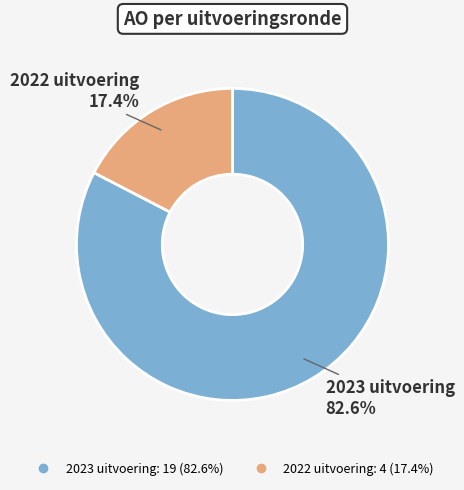

Rank the categories by value from lowest to highest.

2022 uitvoering, 2023 uitvoering